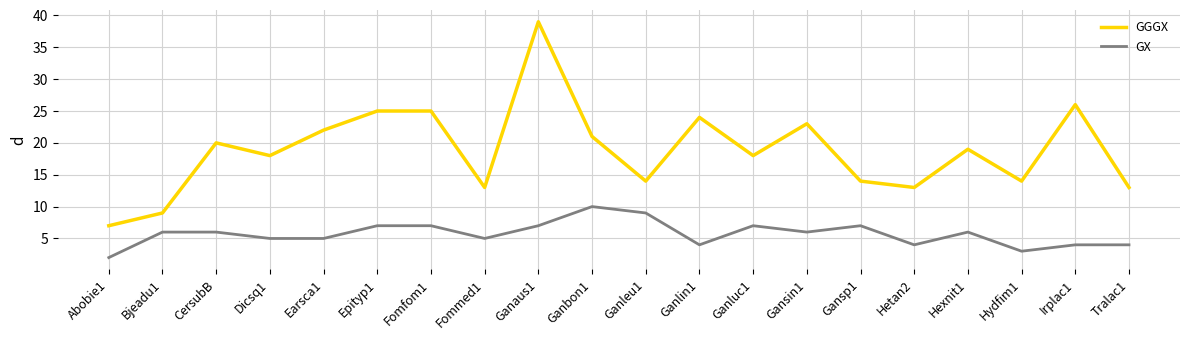

The GX series shows 4 at Epityp1. True or false?

False